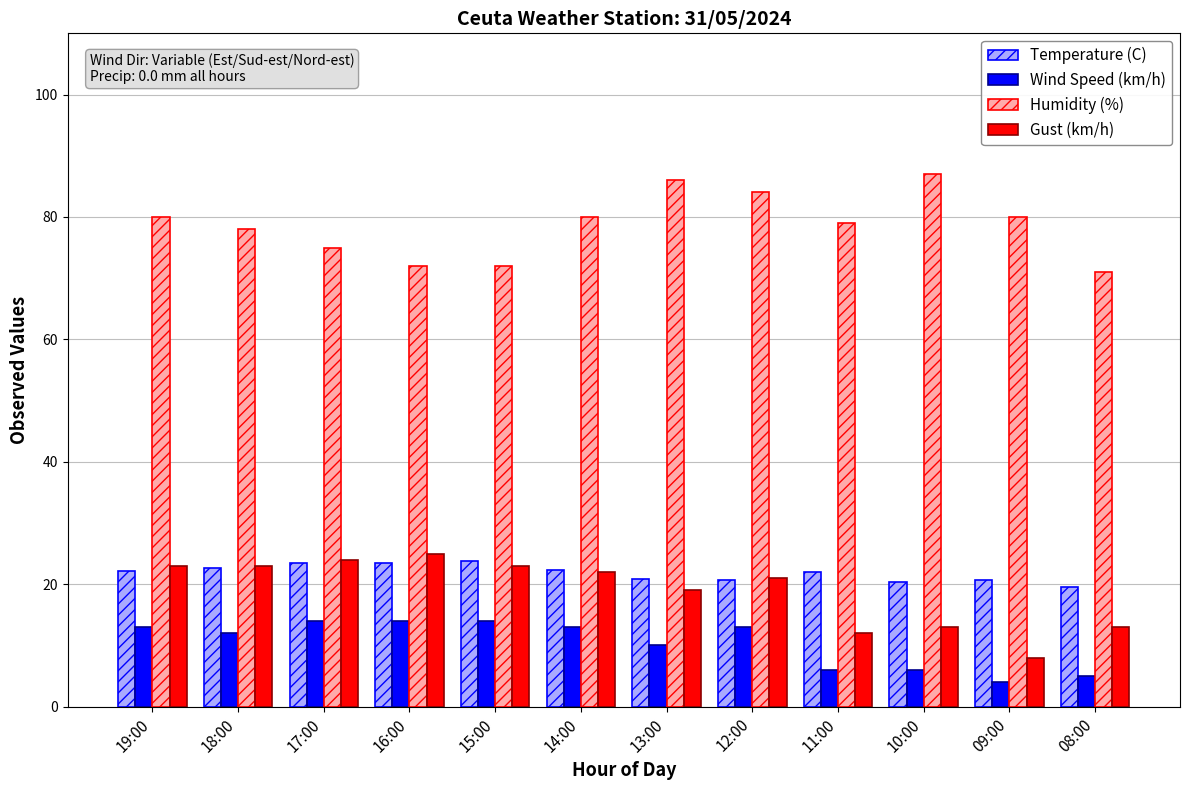

What is the sum of the Humidity (%) values at 13:00 and 08:00?

157.0